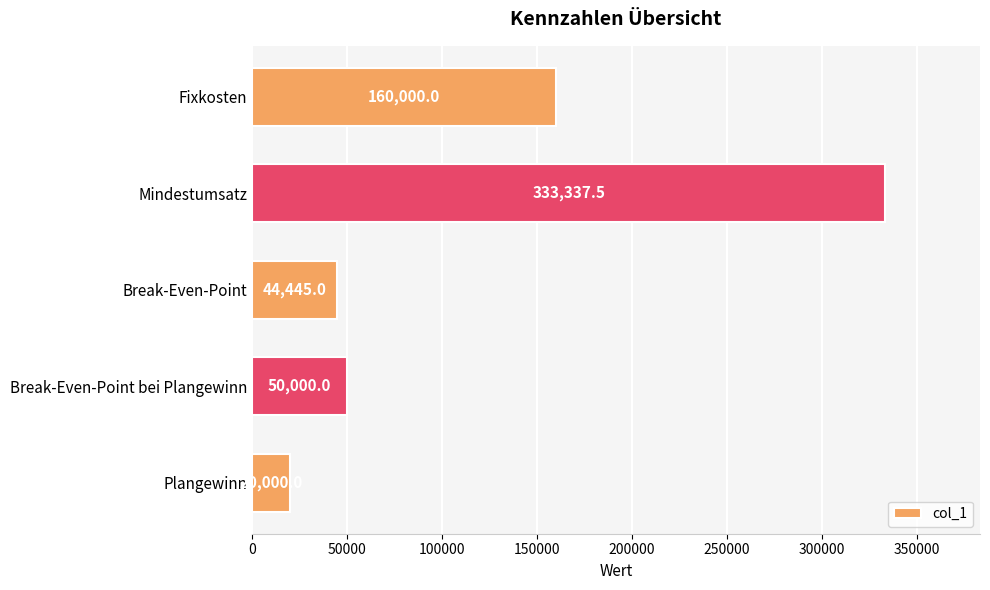

Rank the categories by value from lowest to highest.

Plangewinn, Break-Even-Point, Break-Even-Point bei Plangewinn, Fixkosten, Mindestumsatz